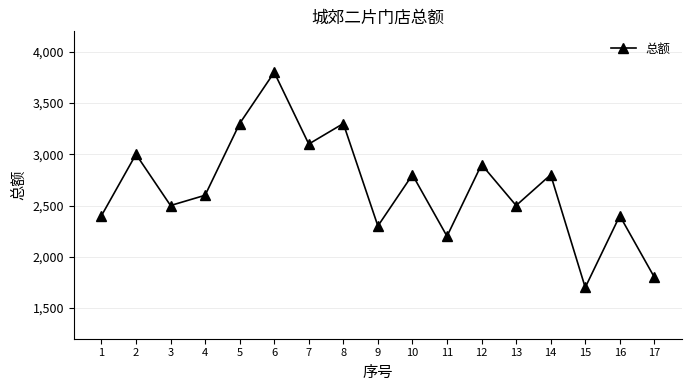

Reading left to right, list all the values displayed in this chart.

2400	3000	2500	2600	3300	3800	3100	3300	2300	2800	2200	2900	2500	2800	1700	2400	1800